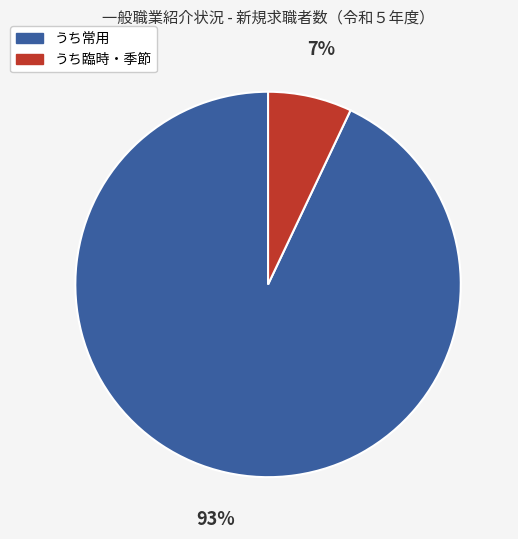

Does any single category account for the majority?

Yes